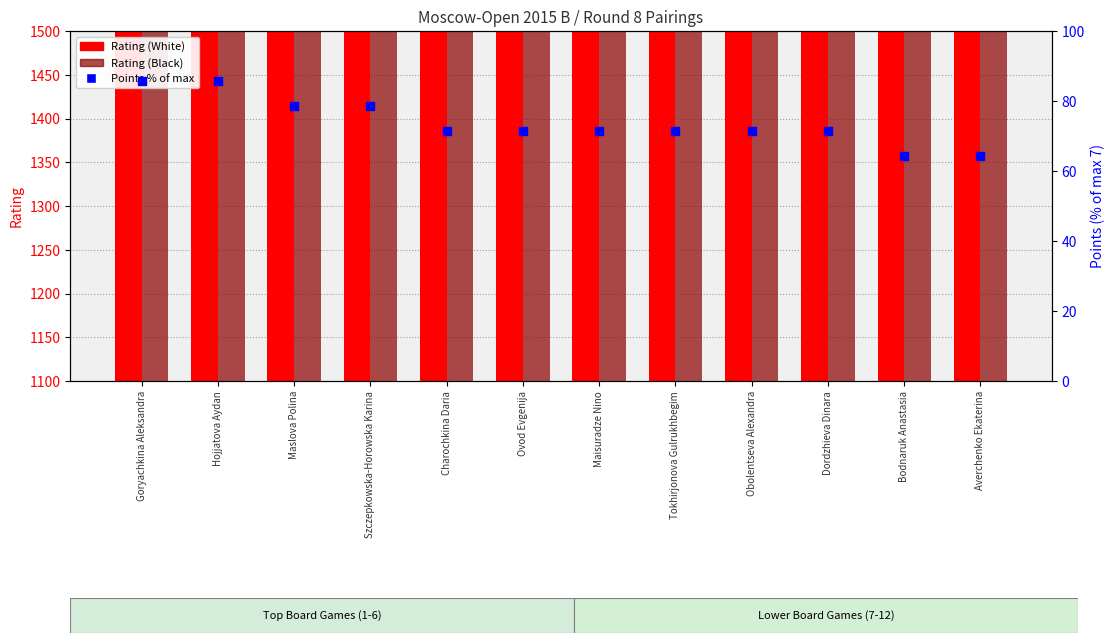

Which series has the largest total across all categories?

Rating (Black)